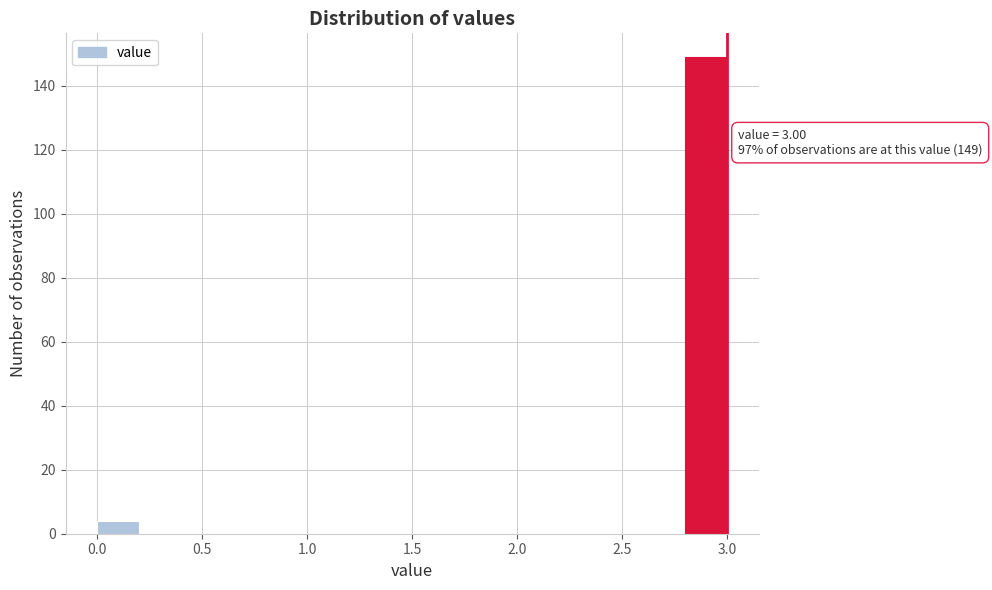

Which range on the x-axis has the tallest bar?

2.8 to 3.0